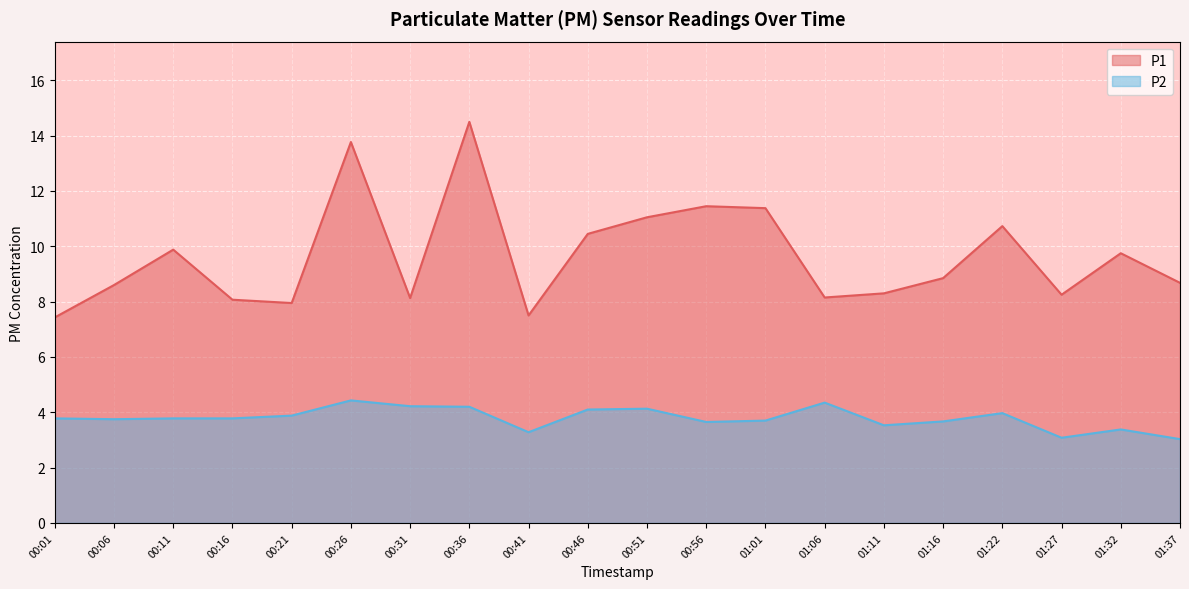

True or false: P1 and P2 cross at least once.

False